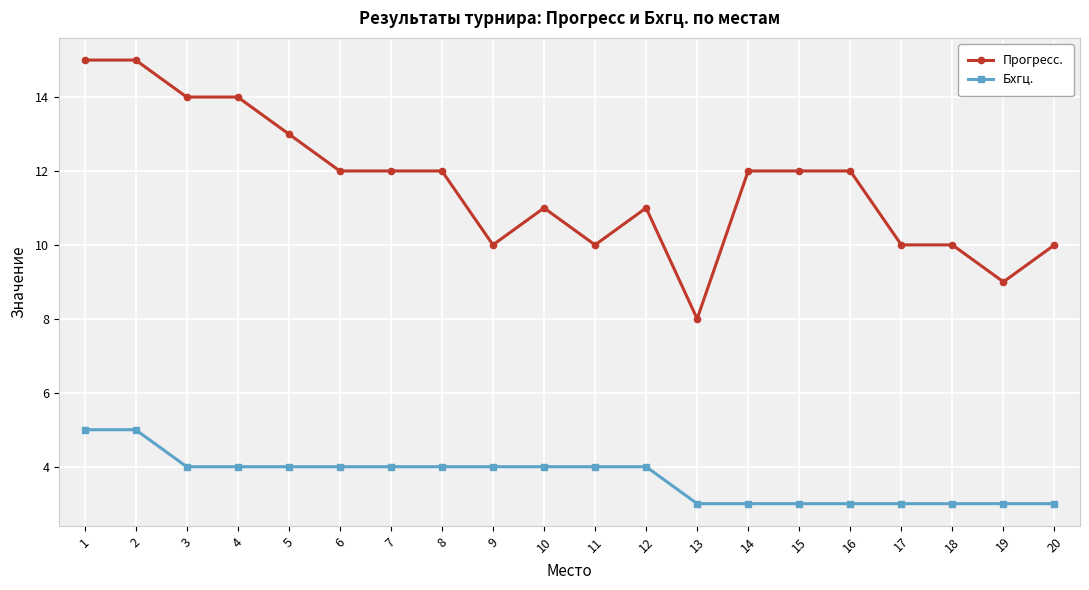

What is the sum of the Бхгц. values at 6 and 4?

8